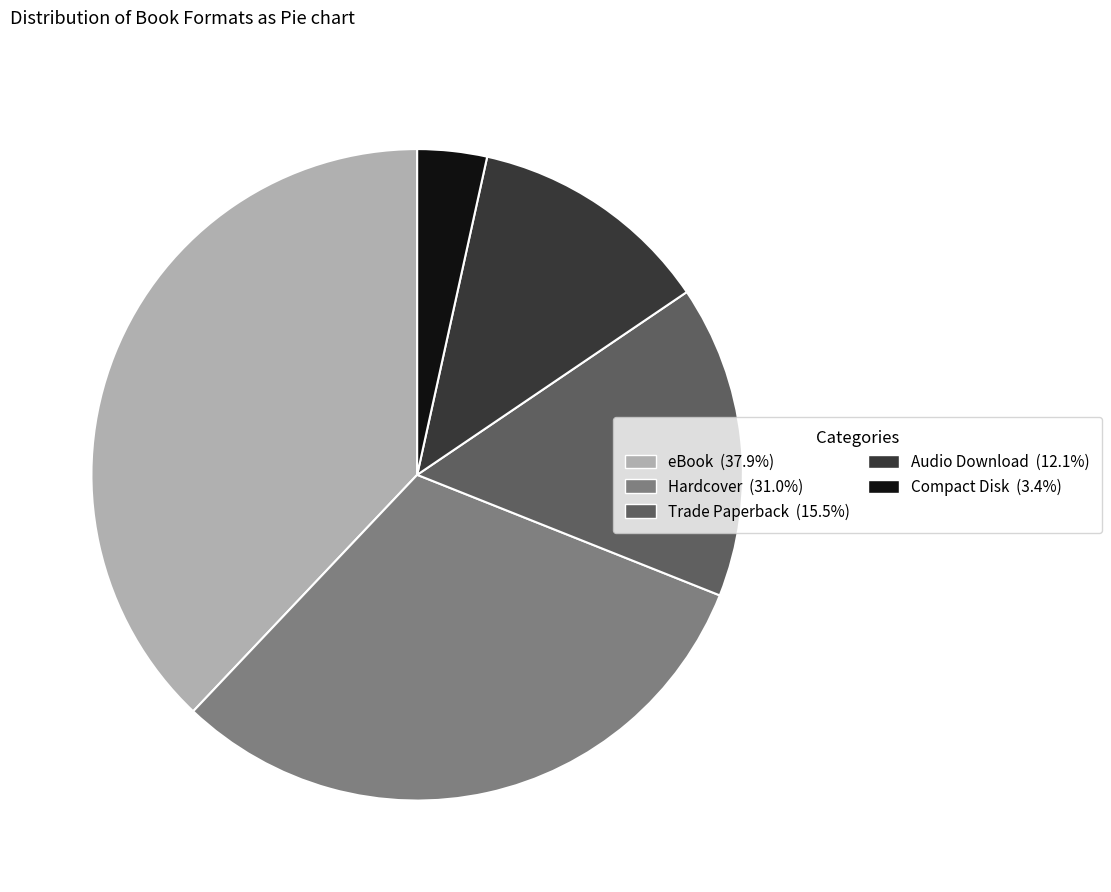

Rank the categories by value from highest to lowest.

eBook, Hardcover, Trade Paperback, Audio Download, Compact Disk